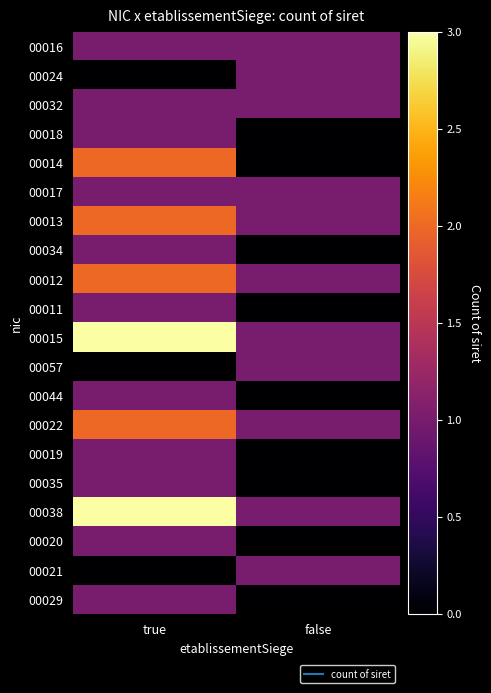

Reading left to right, list all the values displayed in this chart.

00016: true=1	false=1
00024: true=0	false=1
00032: true=1	false=1
00018: true=1	false=0
00014: true=2	false=0
00017: true=1	false=1
00013: true=2	false=1
00034: true=1	false=0
00012: true=2	false=1
00011: true=1	false=0
00015: true=3	false=1
00057: true=0	false=1
00044: true=1	false=0
00022: true=2	false=1
00019: true=1	false=0
00035: true=1	false=0
00038: true=3	false=1
00020: true=1	false=0
00021: true=0	false=1
00029: true=1	false=0